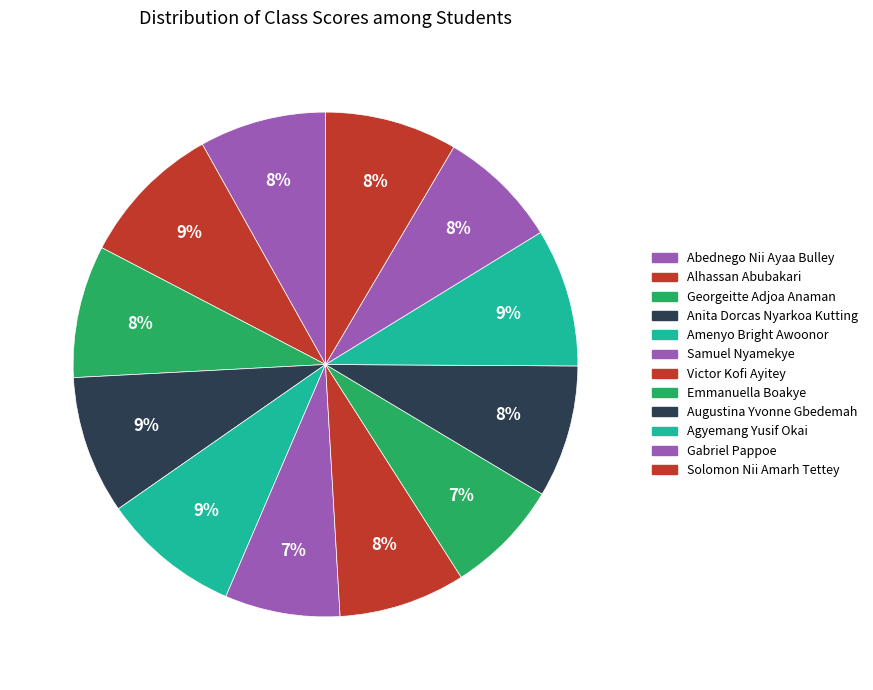

What is the smallest slice in the pie chart?

Samuel Nyamekye